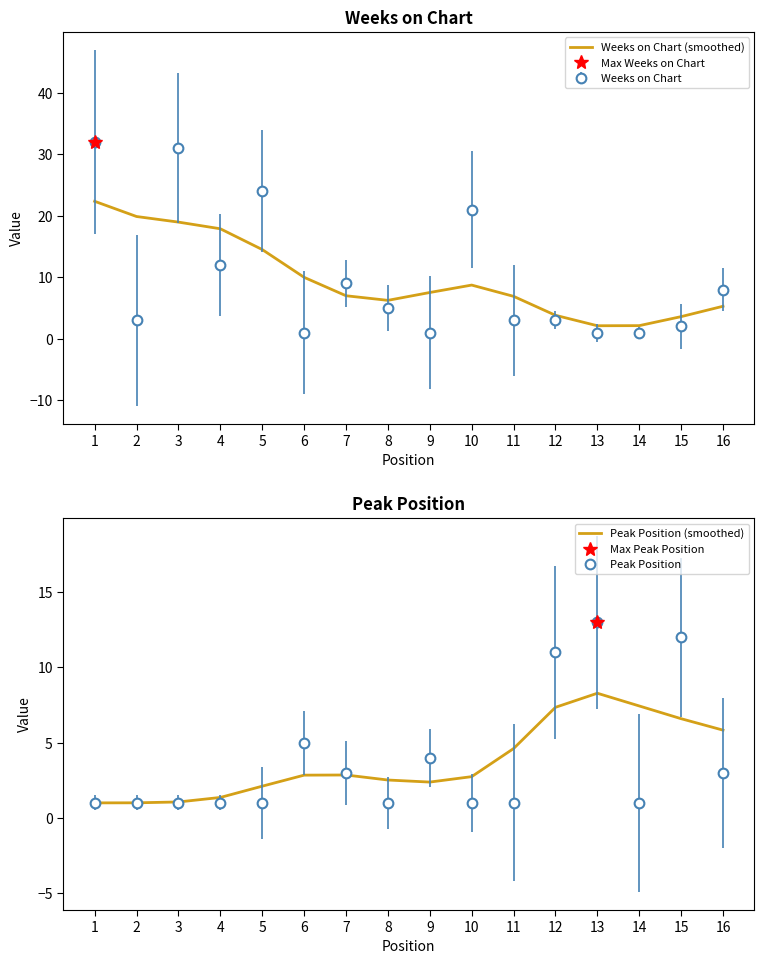

Is this an area chart (filled region under the line)?

No